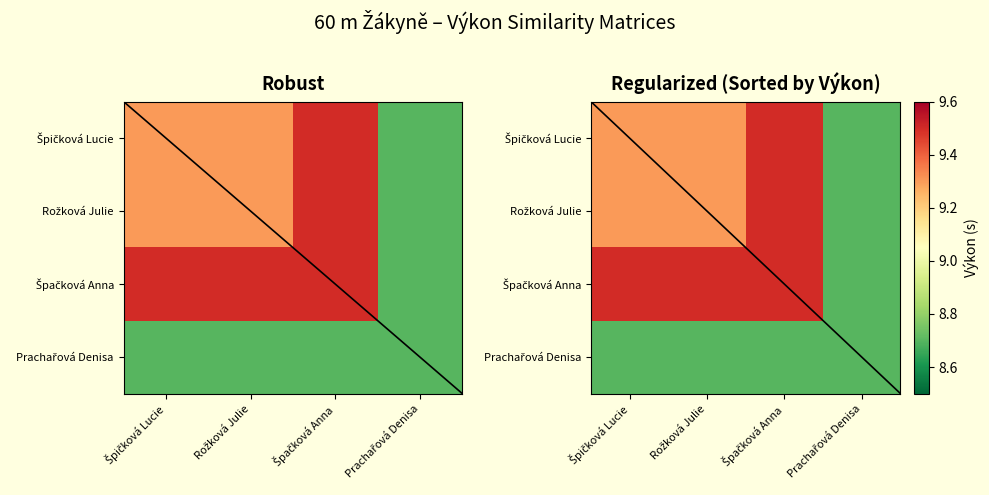

What is the difference between the highest and lowest values at Špačková Anna?

0.8